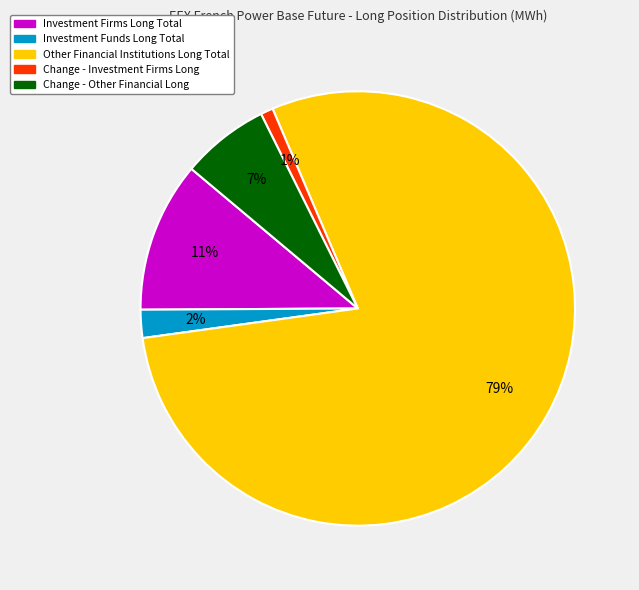

To the nearest percent, what portion does Other Financial Institutions Long Total represent?

79%